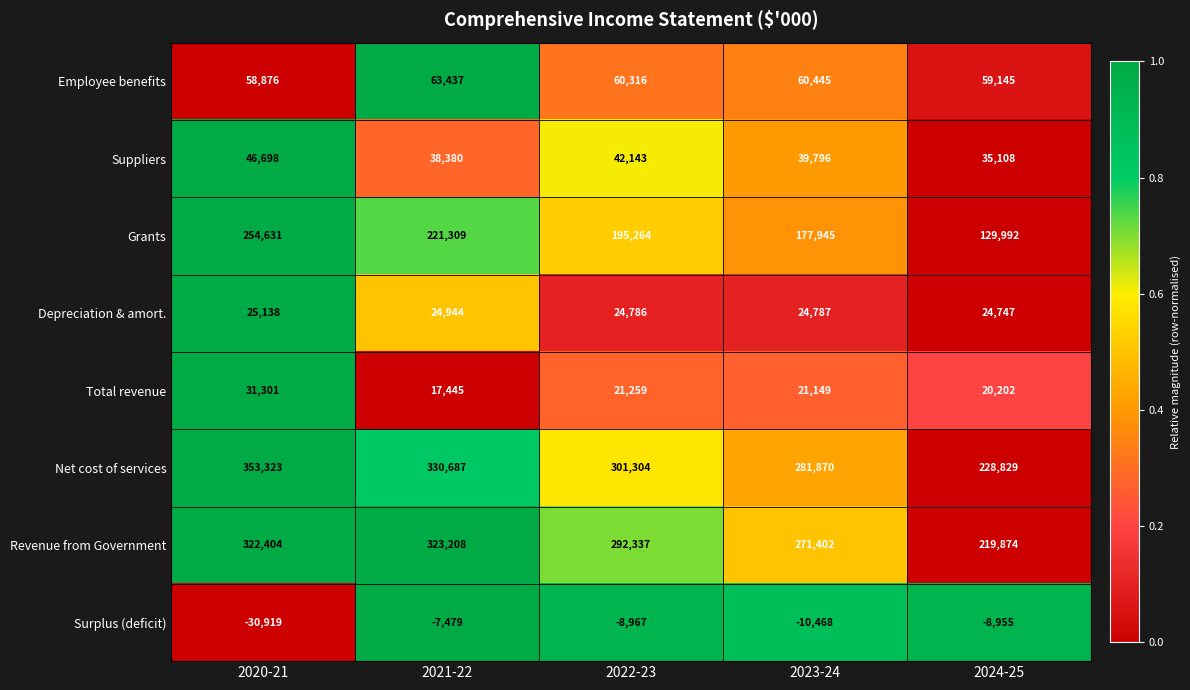

The value of Surplus (deficit) at 2024-25 is -8955. True or false?

True